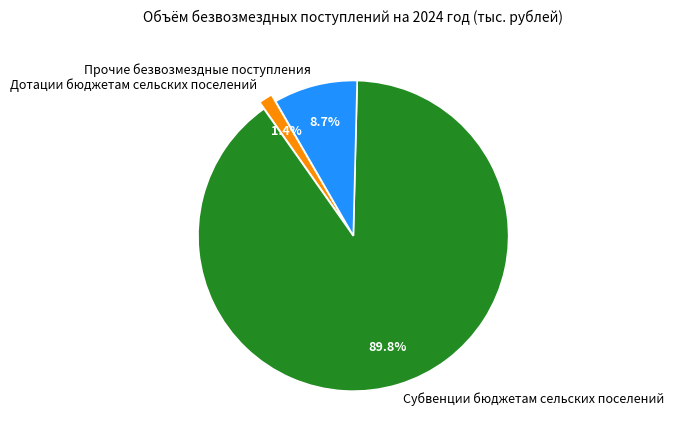

How many segments does this pie chart have?

3